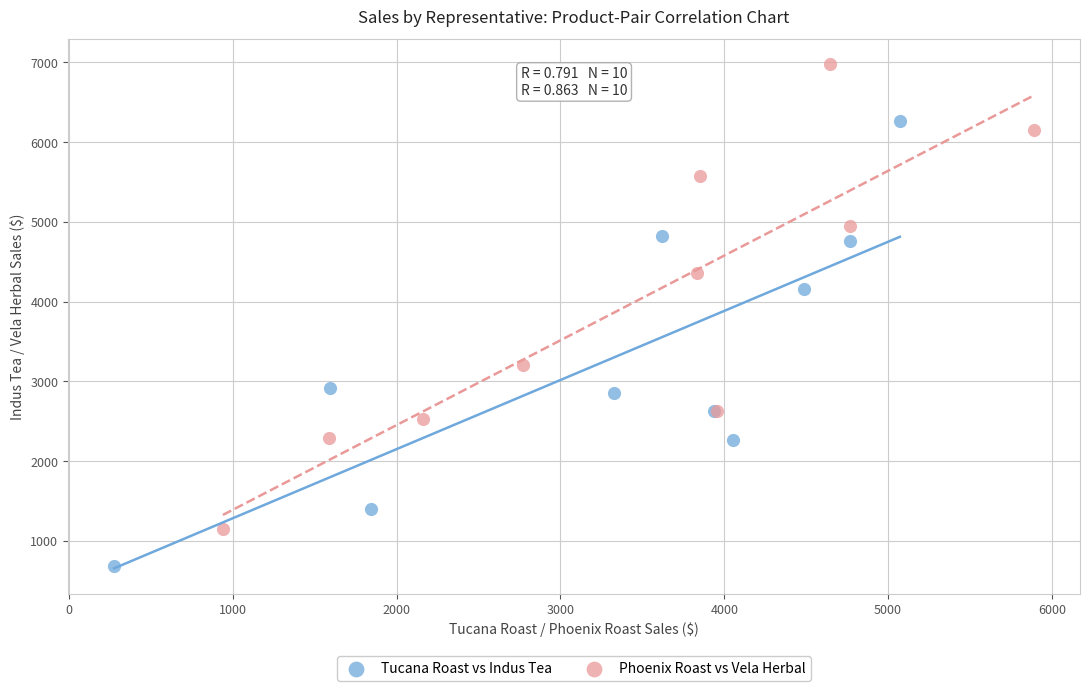

Which series has the largest Y range (max minus min)?

Phoenix Roast vs Vela Herbal